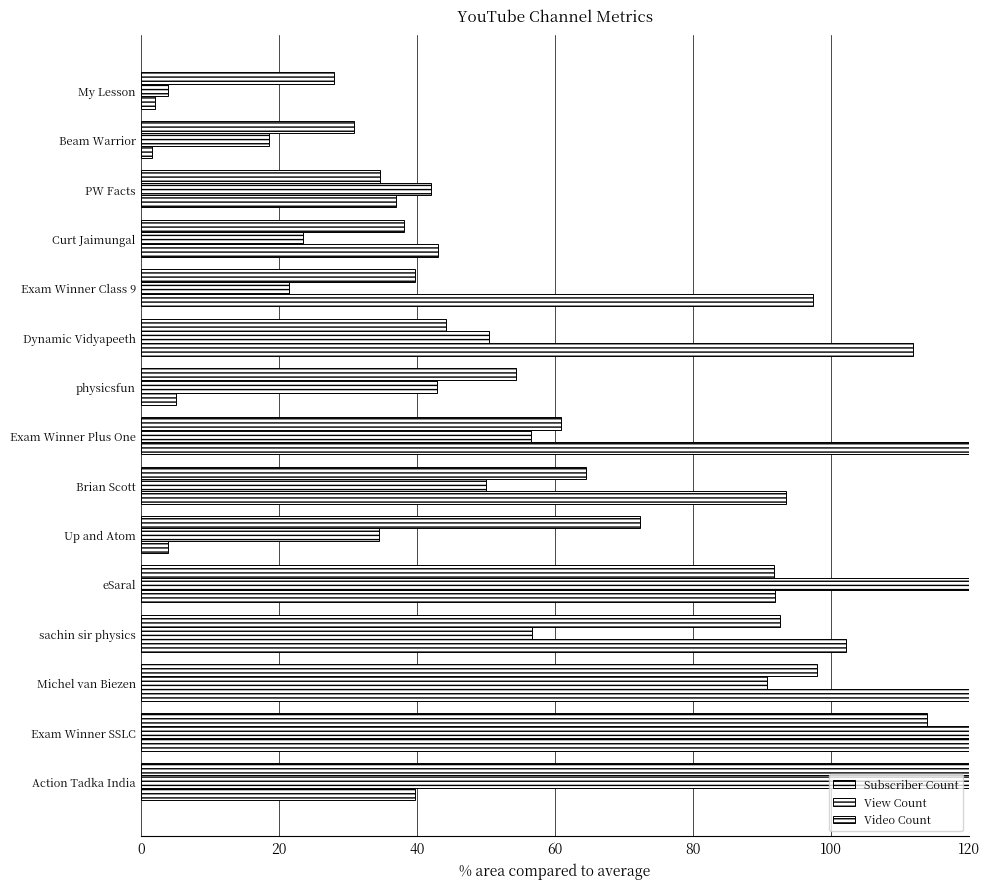

What is the difference between the Video Count values at physicsfun and Dynamic Vidyapeeth?

106.9